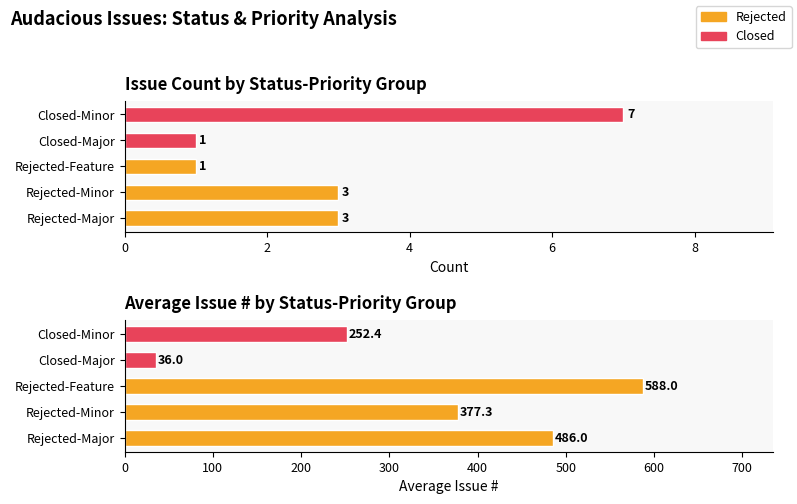

Read the Avg Issue # value at Rejected-Feature.

588.0